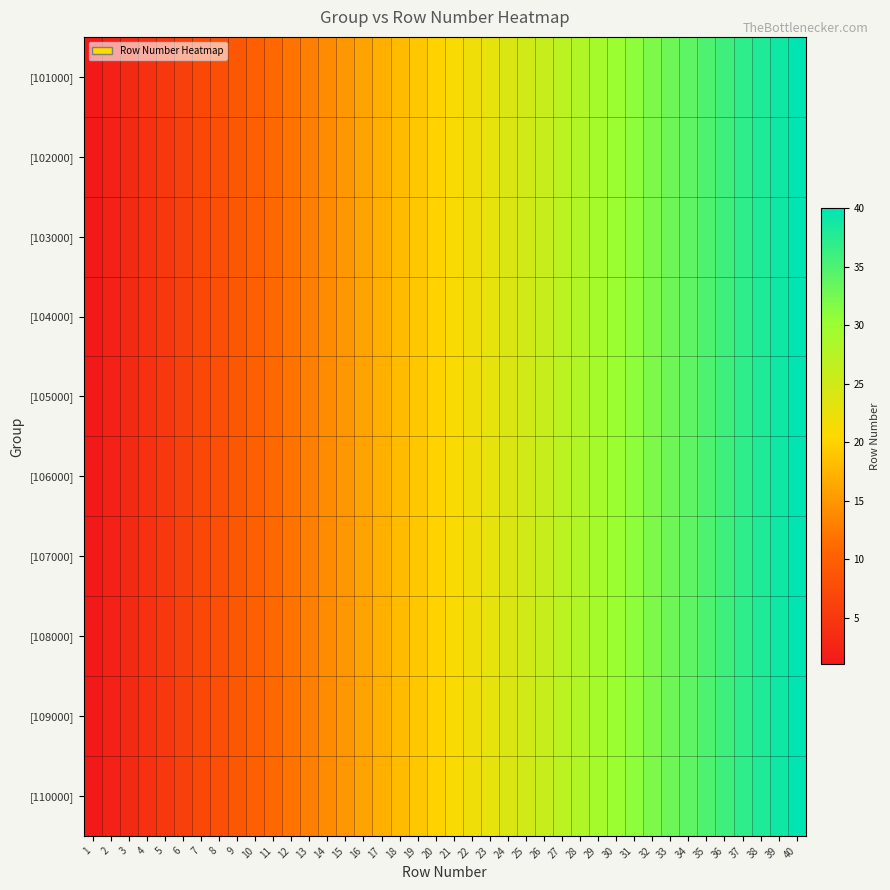

Reading right to left, list all the values displayed in this chart.

[101000]: 40=40	39=39	38=38	37=37	36=36	35=35	34=34	33=33	32=32	31=31	30=30	29=29	28=28	27=27	26=26	25=25	24=24	23=23	22=22	21=21	20=20	19=19	18=18	17=17	16=16	15=15	14=14	13=13	12=12	11=11	10=10	9=9	8=8	7=7	6=6	5=5	4=4	3=3	2=2	1=1
[102000]: 40=40	39=39	38=38	37=37	36=36	35=35	34=34	33=33	32=32	31=31	30=30	29=29	28=28	27=27	26=26	25=25	24=24	23=23	22=22	21=21	20=20	19=19	18=18	17=17	16=16	15=15	14=14	13=13	12=12	11=11	10=10	9=9	8=8	7=7	6=6	5=5	4=4	3=3	2=2	1=1
[103000]: 40=40	39=39	38=38	37=37	36=36	35=35	34=34	33=33	32=32	31=31	30=30	29=29	28=28	27=27	26=26	25=25	24=24	23=23	22=22	21=21	20=20	19=19	18=18	17=17	16=16	15=15	14=14	13=13	12=12	11=11	10=10	9=9	8=8	7=7	6=6	5=5	4=4	3=3	2=2	1=1
[104000]: 40=40	39=39	38=38	37=37	36=36	35=35	34=34	33=33	32=32	31=31	30=30	29=29	28=28	27=27	26=26	25=25	24=24	23=23	22=22	21=21	20=20	19=19	18=18	17=17	16=16	15=15	14=14	13=13	12=12	11=11	10=10	9=9	8=8	7=7	6=6	5=5	4=4	3=3	2=2	1=1
[105000]: 40=40	39=39	38=38	37=37	36=36	35=35	34=34	33=33	32=32	31=31	30=30	29=29	28=28	27=27	26=26	25=25	24=24	23=23	22=22	21=21	20=20	19=19	18=18	17=17	16=16	15=15	14=14	13=13	12=12	11=11	10=10	9=9	8=8	7=7	6=6	5=5	4=4	3=3	2=2	1=1
[106000]: 40=40	39=39	38=38	37=37	36=36	35=35	34=34	33=33	32=32	31=31	30=30	29=29	28=28	27=27	26=26	25=25	24=24	23=23	22=22	21=21	20=20	19=19	18=18	17=17	16=16	15=15	14=14	13=13	12=12	11=11	10=10	9=9	8=8	7=7	6=6	5=5	4=4	3=3	2=2	1=1
[107000]: 40=40	39=39	38=38	37=37	36=36	35=35	34=34	33=33	32=32	31=31	30=30	29=29	28=28	27=27	26=26	25=25	24=24	23=23	22=22	21=21	20=20	19=19	18=18	17=17	16=16	15=15	14=14	13=13	12=12	11=11	10=10	9=9	8=8	7=7	6=6	5=5	4=4	3=3	2=2	1=1
[108000]: 40=40	39=39	38=38	37=37	36=36	35=35	34=34	33=33	32=32	31=31	30=30	29=29	28=28	27=27	26=26	25=25	24=24	23=23	22=22	21=21	20=20	19=19	18=18	17=17	16=16	15=15	14=14	13=13	12=12	11=11	10=10	9=9	8=8	7=7	6=6	5=5	4=4	3=3	2=2	1=1
[109000]: 40=40	39=39	38=38	37=37	36=36	35=35	34=34	33=33	32=32	31=31	30=30	29=29	28=28	27=27	26=26	25=25	24=24	23=23	22=22	21=21	20=20	19=19	18=18	17=17	16=16	15=15	14=14	13=13	12=12	11=11	10=10	9=9	8=8	7=7	6=6	5=5	4=4	3=3	2=2	1=1
[110000]: 40=40	39=39	38=38	37=37	36=36	35=35	34=34	33=33	32=32	31=31	30=30	29=29	28=28	27=27	26=26	25=25	24=24	23=23	22=22	21=21	20=20	19=19	18=18	17=17	16=16	15=15	14=14	13=13	12=12	11=11	10=10	9=9	8=8	7=7	6=6	5=5	4=4	3=3	2=2	1=1